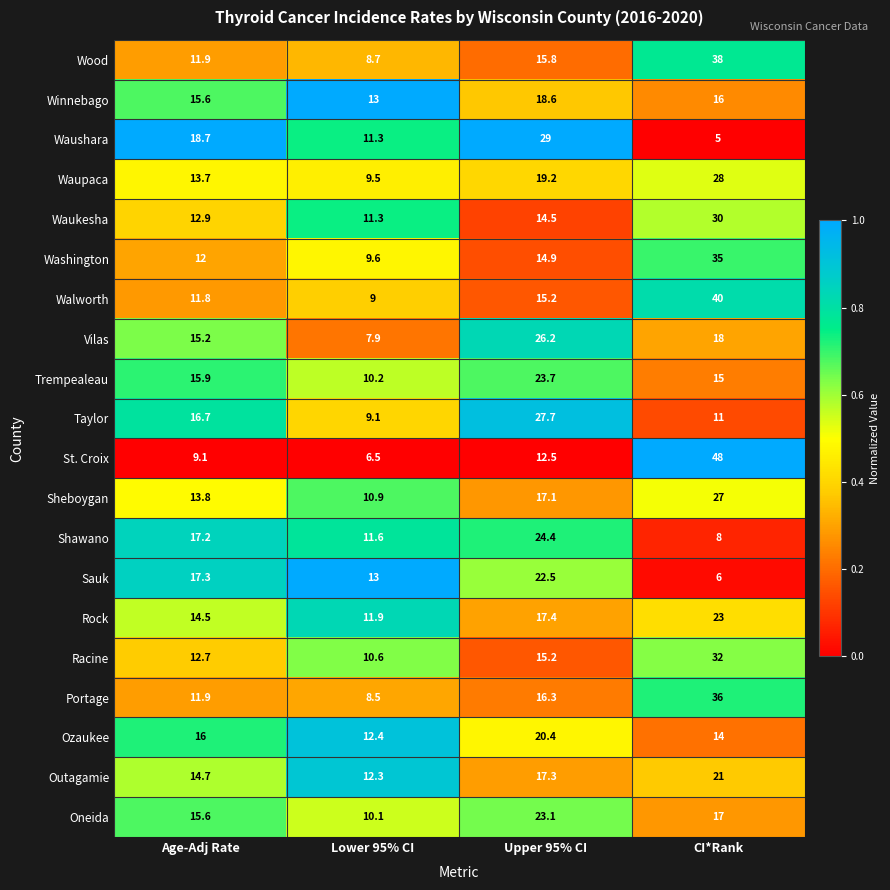

What is the difference between the maximum and minimum values in the Sheboygan series?

16.1